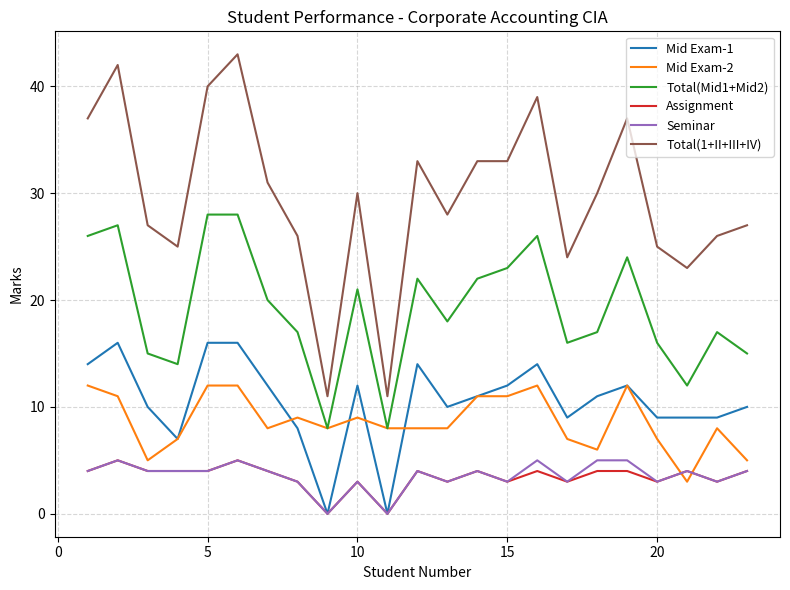

What is the maximum value shown in the chart?

43